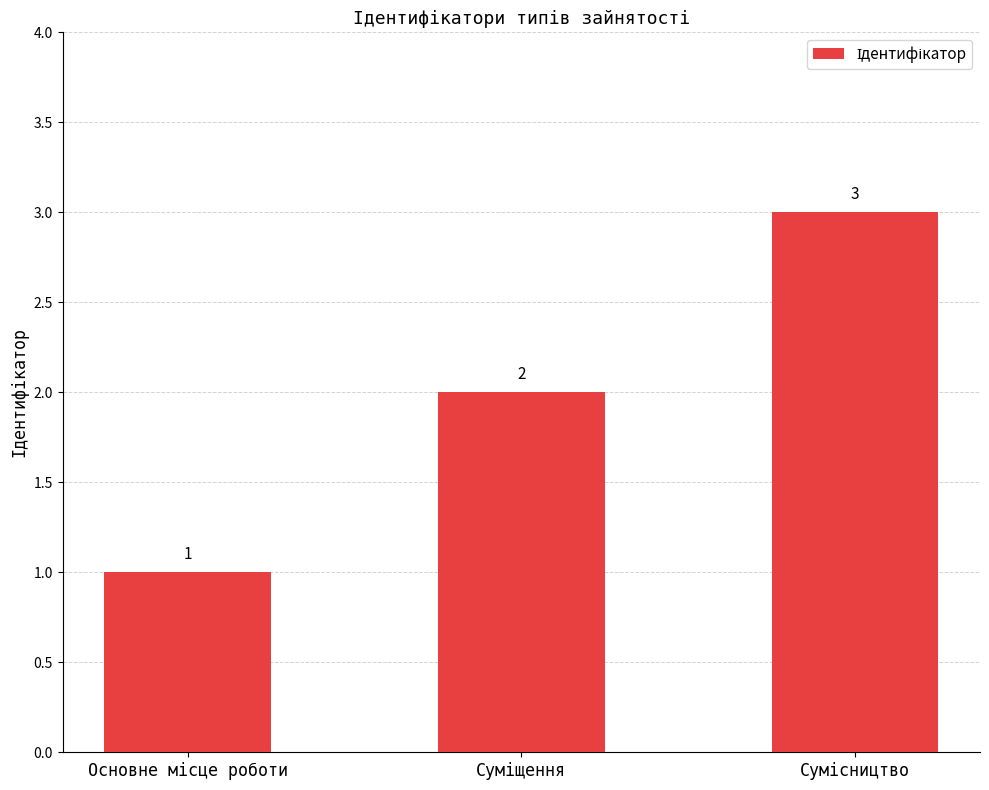

What is the greatest value displayed?

3